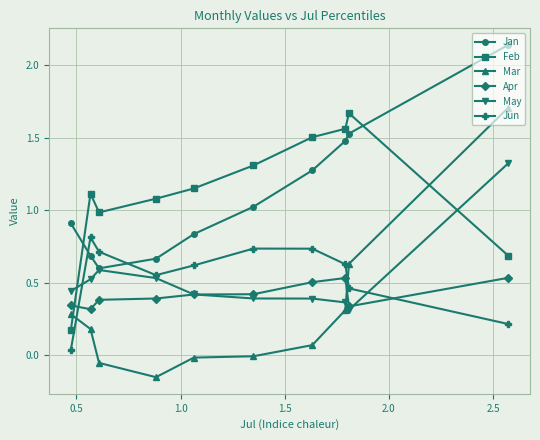

Which series has the widest spread of values?

Mar